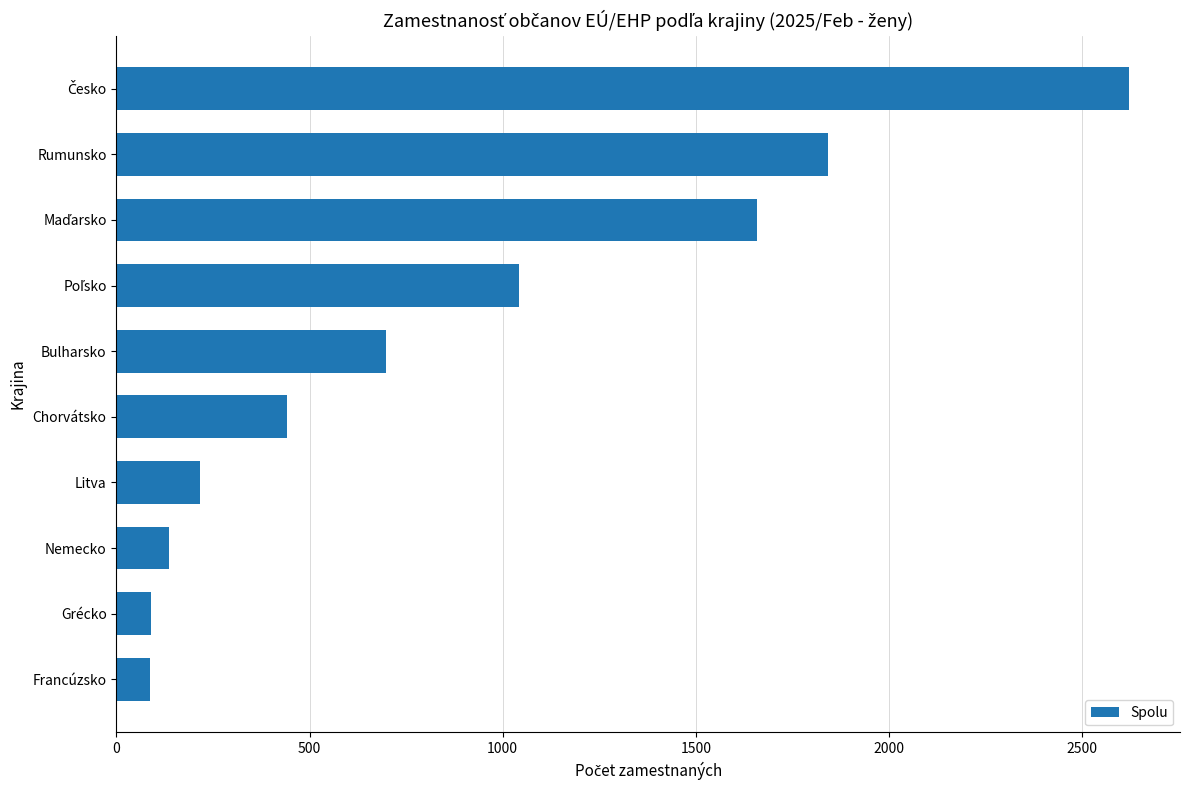

What is the ratio of the value at Grécko to the value at Nemecko?

0.7